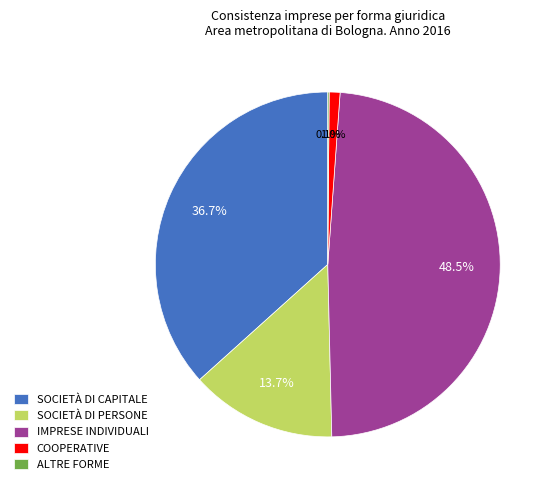

True or false: SOCIETÀ DI PERSONE accounts for 14% of the total.

True